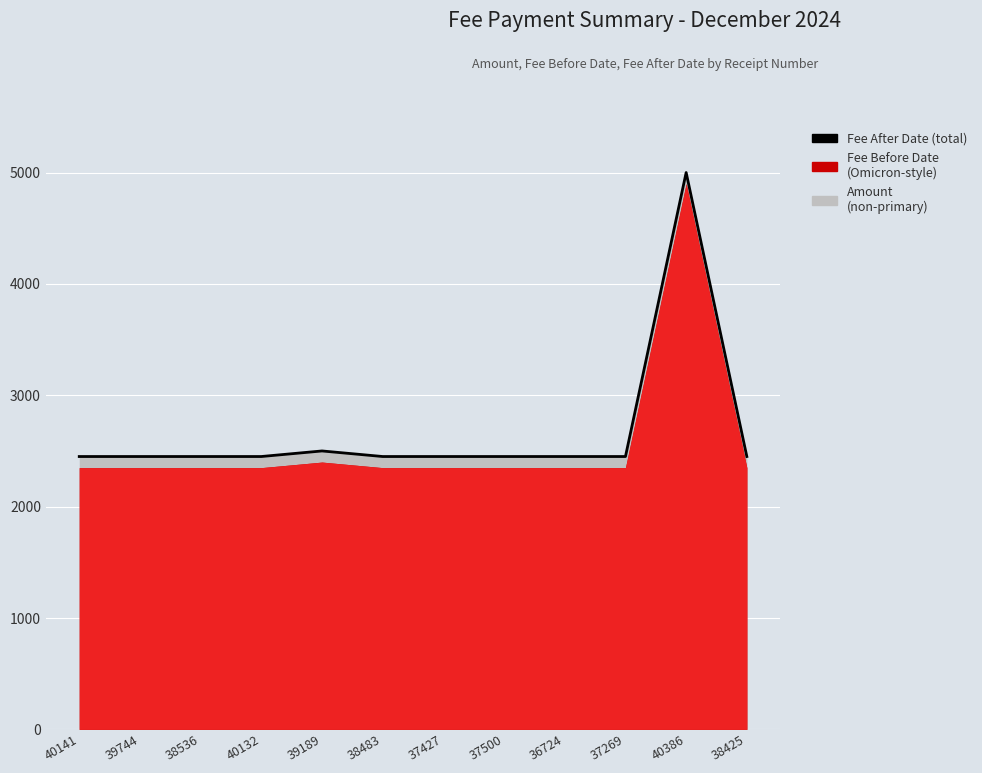

What is the average value?

2667